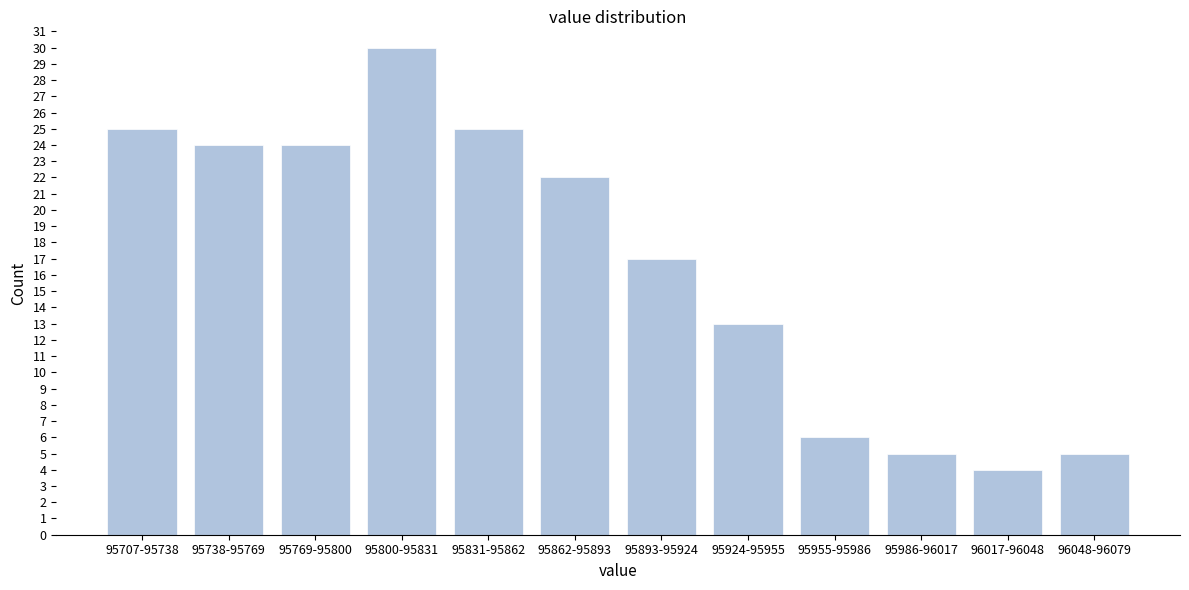

Reading left to right, what are all the values shown in this chart?

25	24	24	30	25	22	17	13	6	5	4	5